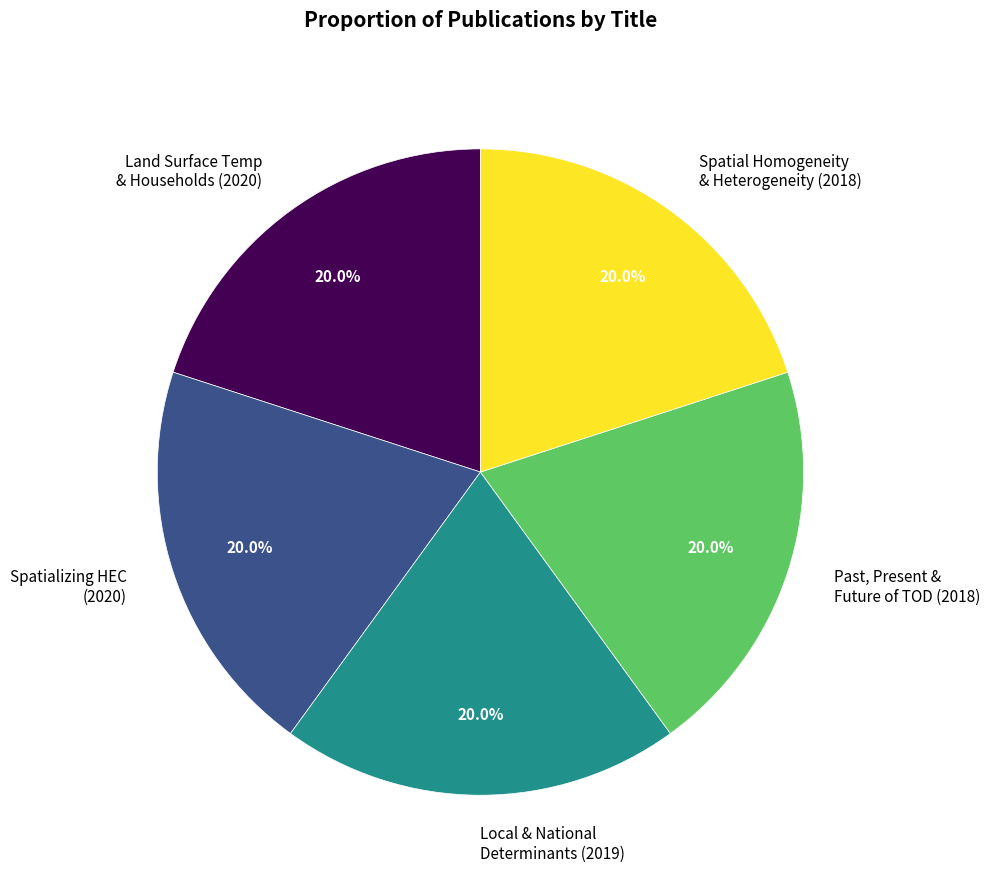

Combined, do Past, Present & Future of TOD (2018) and Land Surface Temp & Households (2020) account for over 50%?

No